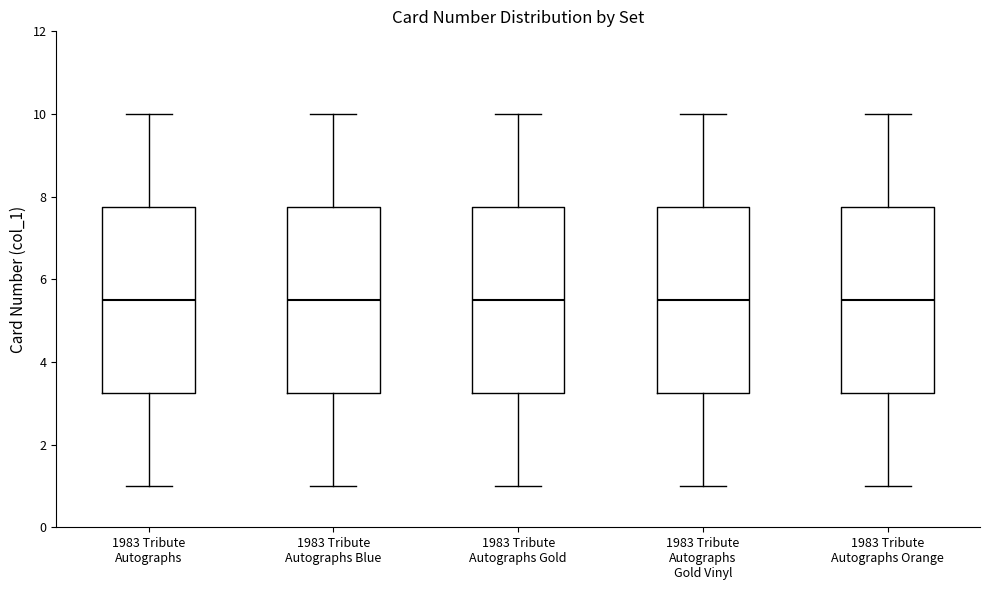

Reading left to right, read every box against the y-axis: the position of its median line, the range the box covers, and the ends of its whiskers. The values are not printed on the chart, so give them approximately, as read against the axis.

1983 Tribute Autographs: median 5.6, box 3.2 to 7.8, whiskers 1.0 to 10.0
1983 Tribute Autographs Blue: median 5.6, box 3.2 to 7.8, whiskers 1.0 to 10.0
1983 Tribute Autographs Gold: median 5.6, box 3.2 to 7.8, whiskers 1.0 to 10.0
1983 Tribute Autographs Gold Vinyl: median 5.6, box 3.2 to 7.8, whiskers 1.0 to 10.0
1983 Tribute Autographs Orange: median 5.6, box 3.2 to 7.8, whiskers 1.0 to 10.0